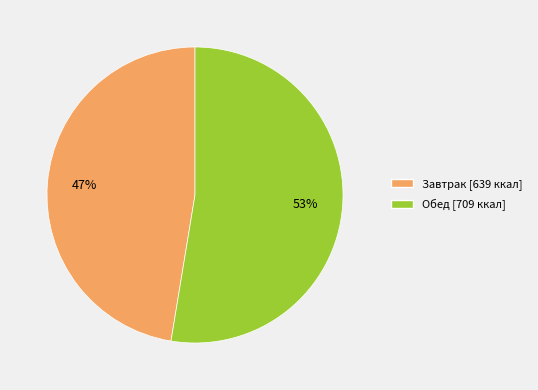

To the nearest percent, what is the combined percentage of Завтрак and Обед?

100%